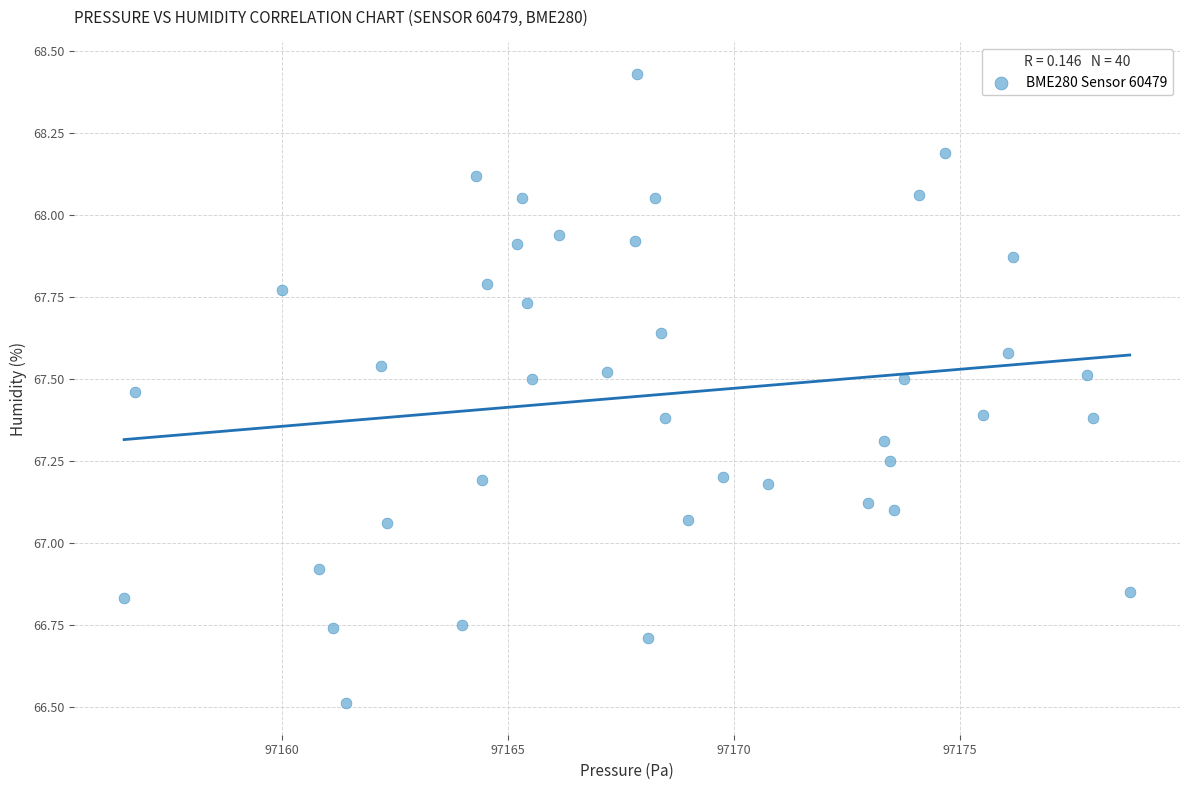

What is the range of X values (max minus min)?

22.2